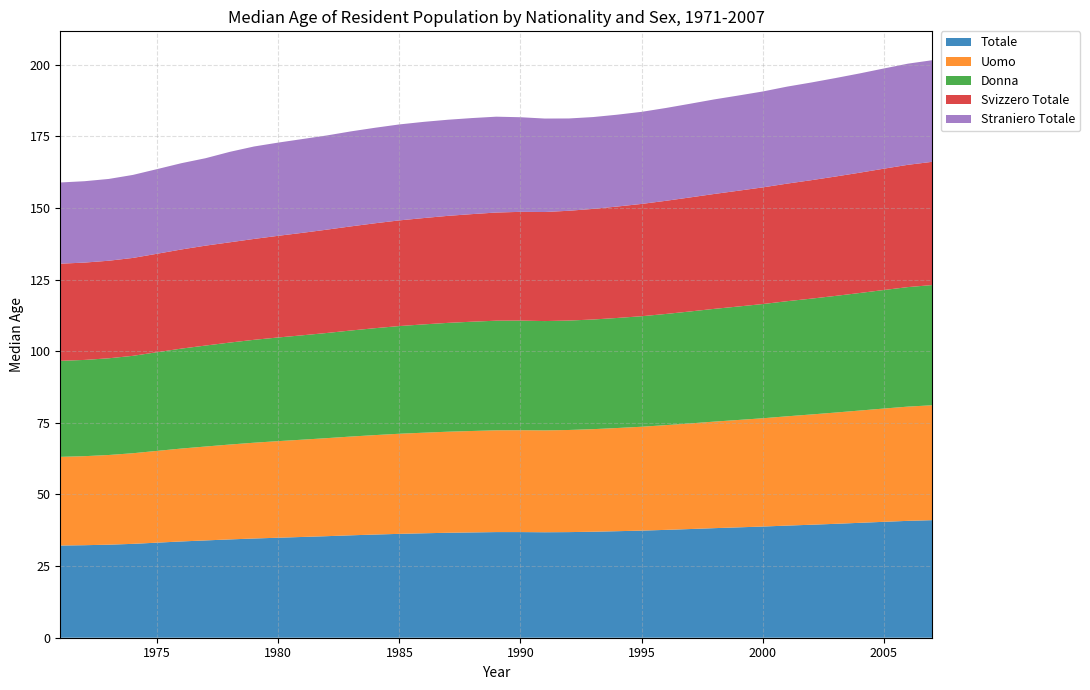

Reading left to right, what are all the values shown in this chart?

Totale: 32.2	32.3	32.5	32.8	33.2	33.6	34.0	34.3	34.6	34.9	35.2	35.4	35.7	36.0	36.2	36.5	36.6	36.8	36.9	36.9	36.8	36.9	37.0	37.2	37.4	37.6	37.9	38.2	38.5	38.8	39.1	39.4	39.8	40.1	40.5	40.8	41.0
Uomo: 30.9	31.1	31.3	31.6	32.0	32.4	32.8	33.1	33.4	33.7	34.0	34.2	34.5	34.7	34.9	35.1	35.3	35.4	35.5	35.5	35.5	35.6	35.8	36.0	36.2	36.5	36.9	37.2	37.5	37.8	38.1	38.5	38.8	39.2	39.5	39.9	40.1
Donna: 33.5	33.6	33.8	34.0	34.4	34.9	35.2	35.6	35.9	36.2	36.4	36.7	37.0	37.3	37.6	37.8	38.0	38.1	38.2	38.3	38.1	38.2	38.3	38.4	38.6	38.8	39.1	39.4	39.6	39.9	40.2	40.4	40.7	41.0	41.4	41.7	42.0
Svizzero Totale: 33.9	34.0	34.0	34.2	34.4	34.6	34.9	35.0	35.2	35.5	35.8	36.1	36.3	36.6	36.9	37.1	37.4	37.5	37.8	38.0	38.1	38.3	38.6	38.9	39.2	39.5	39.8	40.1	40.4	40.7	41.0	41.3	41.7	42.0	42.3	42.7	43.0
Straniero Totale: 28.3	28.4	28.5	29.0	29.5	30.1	30.5	31.6	32.3	32.5	32.7	32.9	33.1	33.3	33.5	33.6	33.5	33.5	33.5	33.0	32.6	32.2	32.0	32.0	32.1	32.4	32.7	33.0	33.2	33.5	33.9	34.1	34.4	34.6	35.0	35.3	35.5